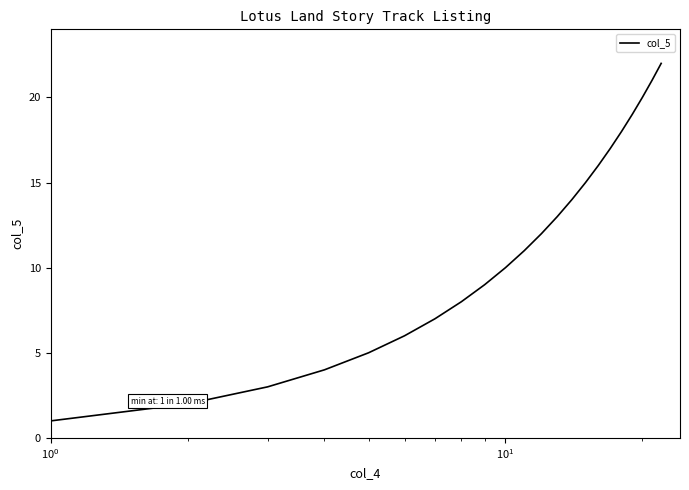

What is the greatest value displayed?

22